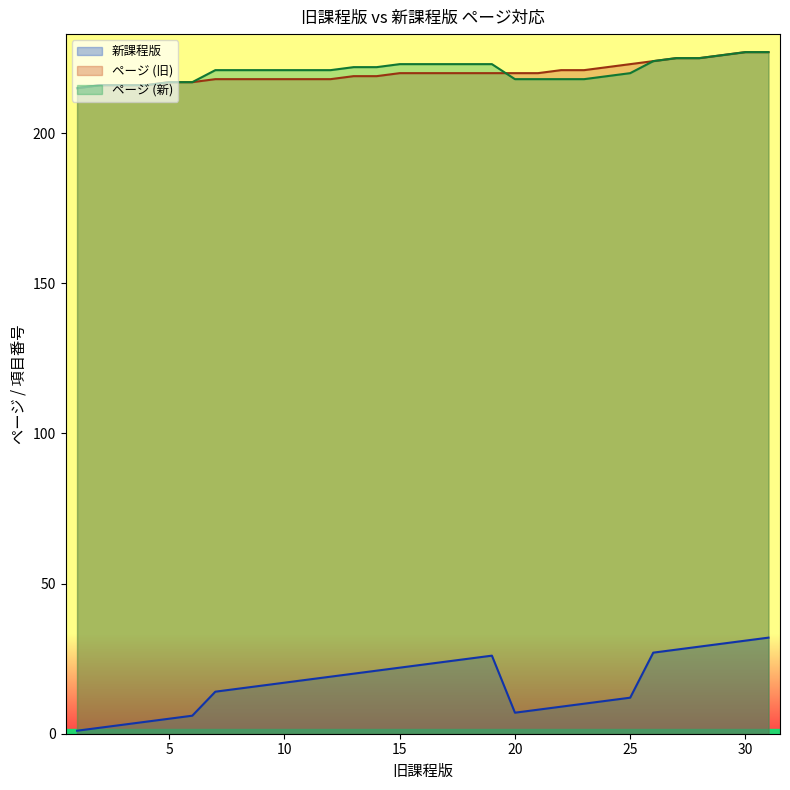

How many values in the 新課程版 series exceed 17?

15